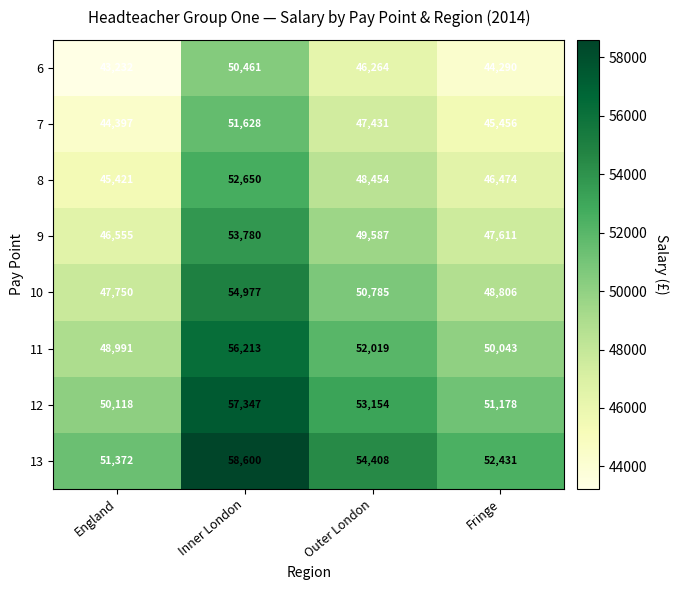

What is the average value of the 12 series?

52949